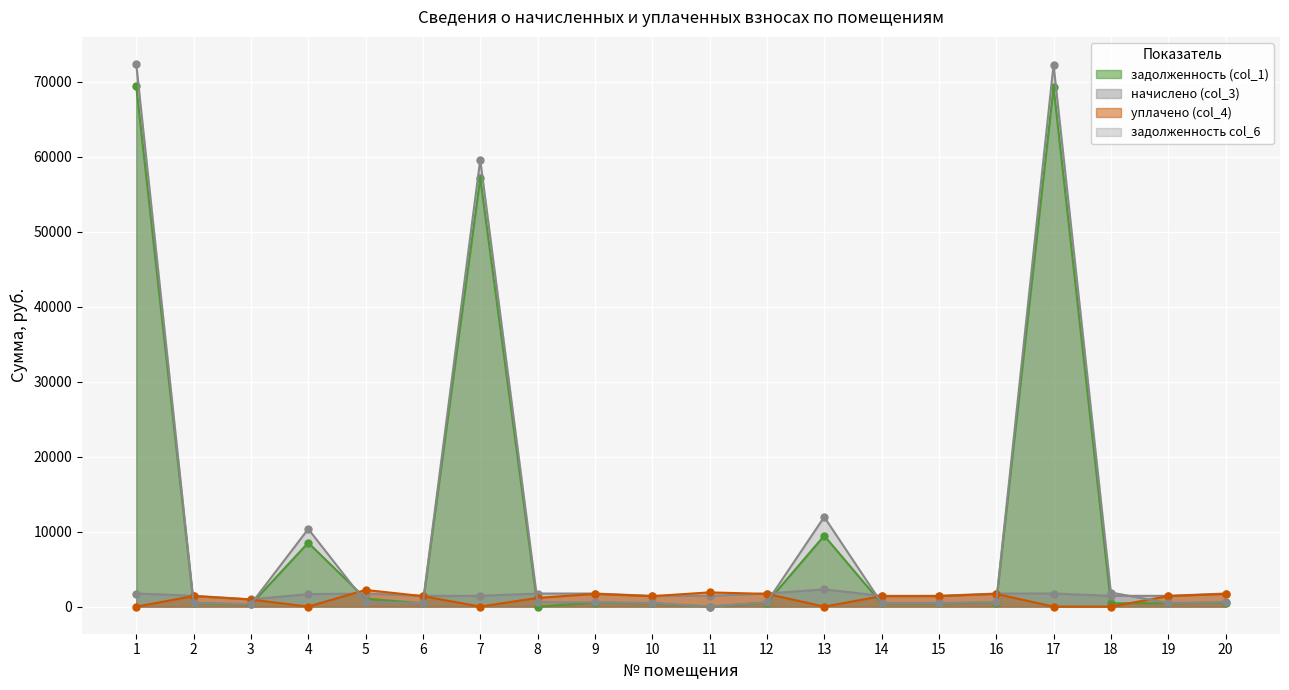

What is the sum of all задолженность col_6 values?

235170.0